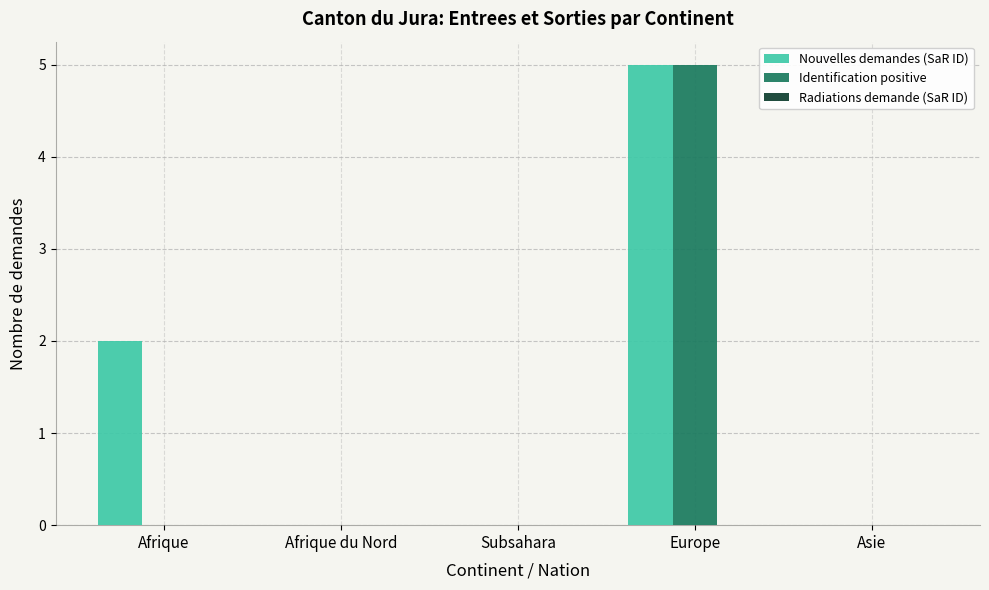

The Nouvelles demandes (SaR ID) series shows 0 at Afrique du Nord. True or false?

True